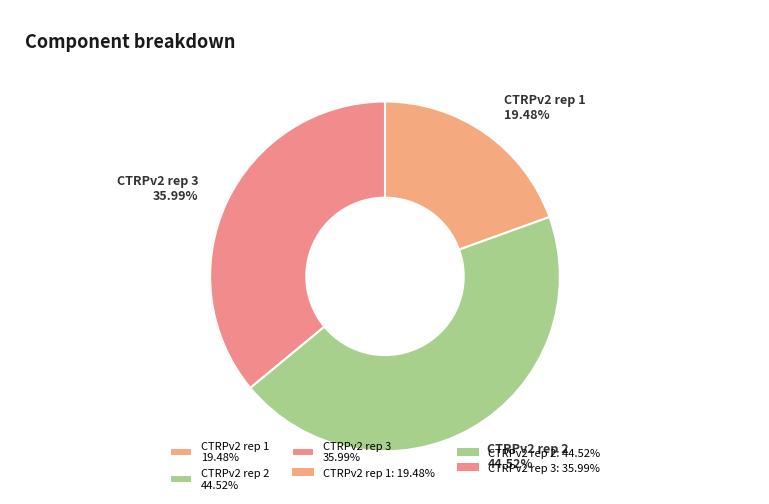

Is there any slice that represents more than half of the pie?

No